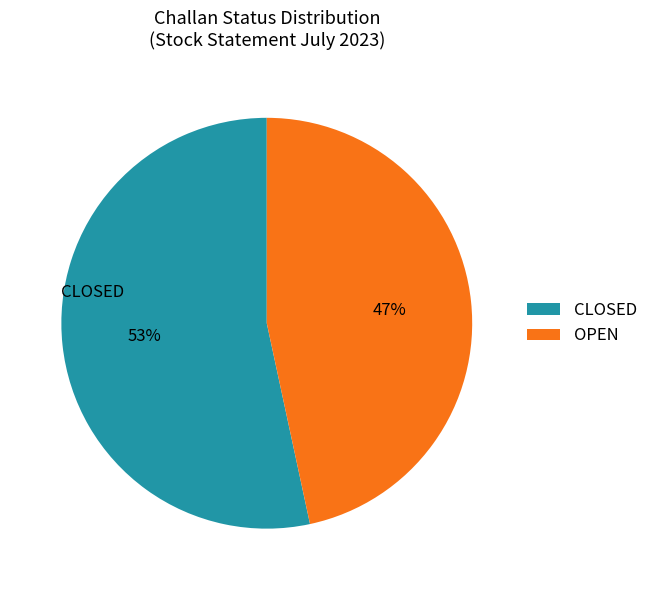

How many slices are in this pie chart?

2